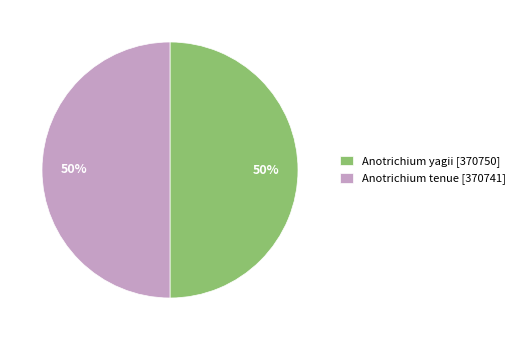

To the nearest percent, what is the combined percentage of Anotrichium tenue [370741] and Anotrichium yagii [370750]?

100%